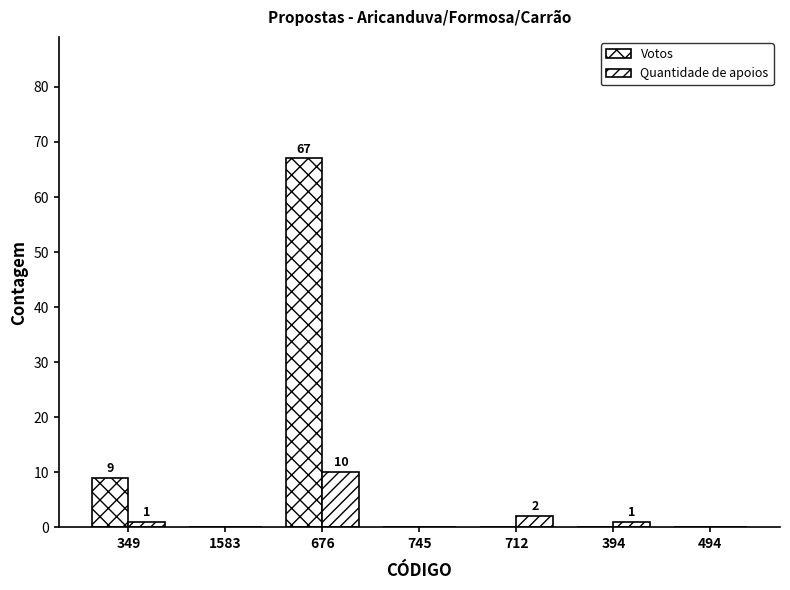

At which label is Votos closest to 33?

349